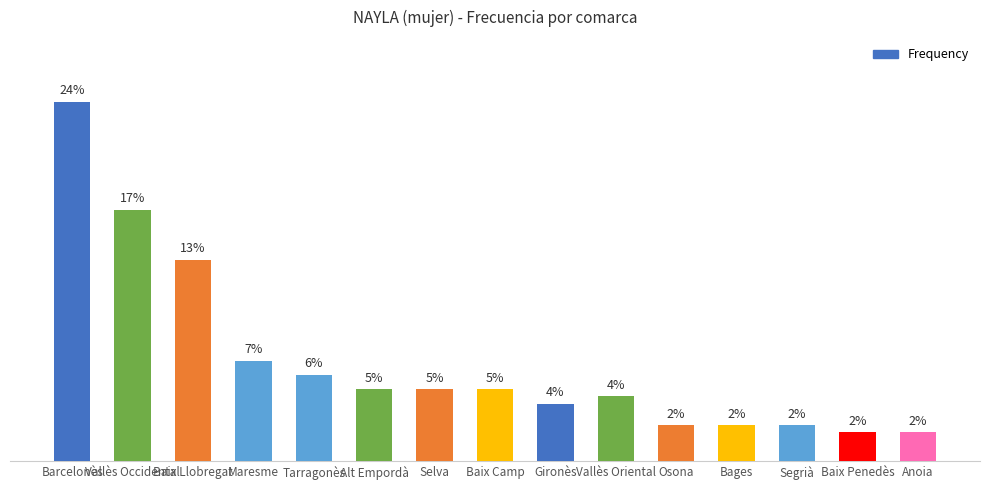

What is the sum of the values at Osona and Vallès Occidental?

19.1